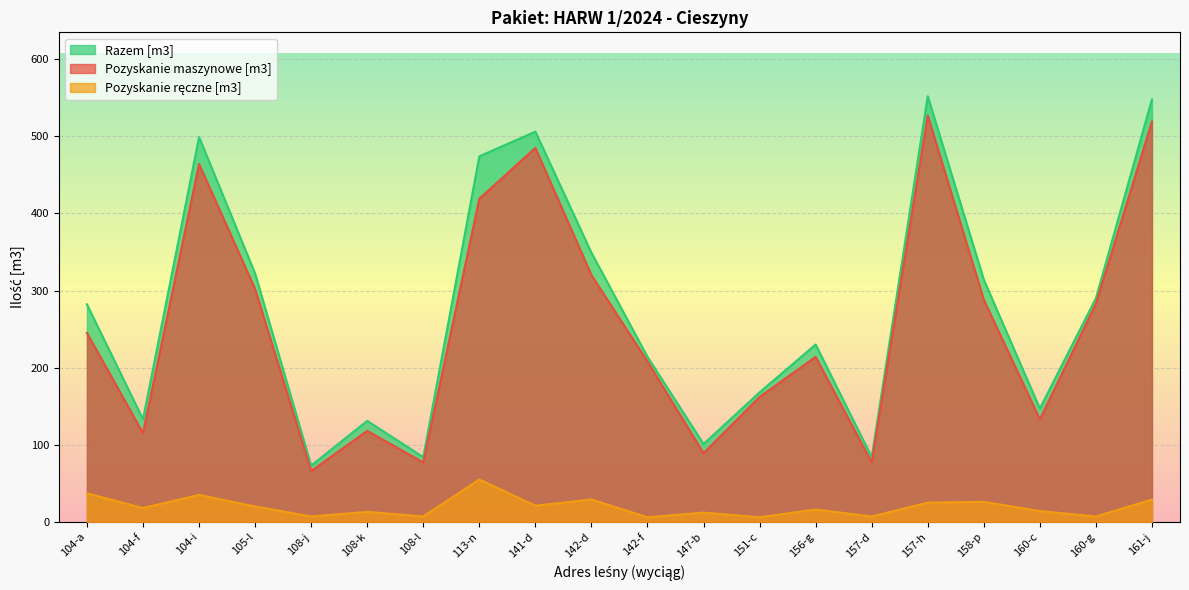

True or false: Pozyskanie ręczne [m3] and Pozyskanie maszynowe [m3] intersect in this chart.

False